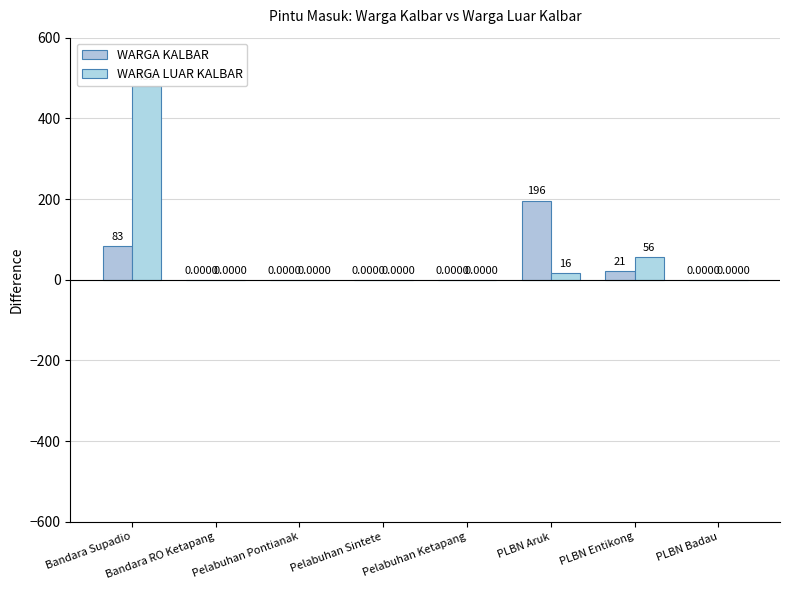

The value of WARGA LUAR KALBAR at PLBN Aruk is 28. True or false?

False